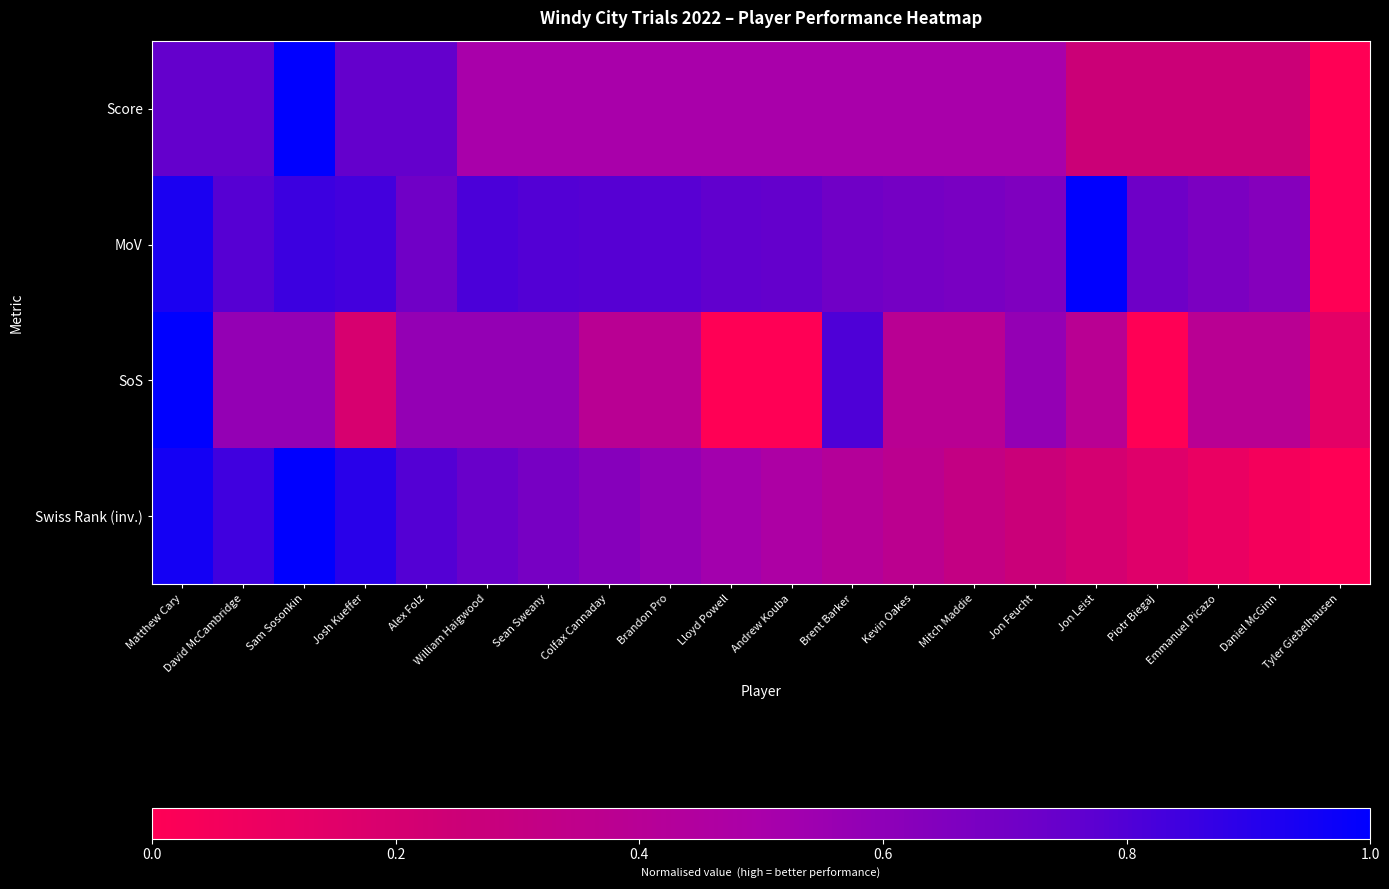

Which series has the largest range (max minus min)?

Score